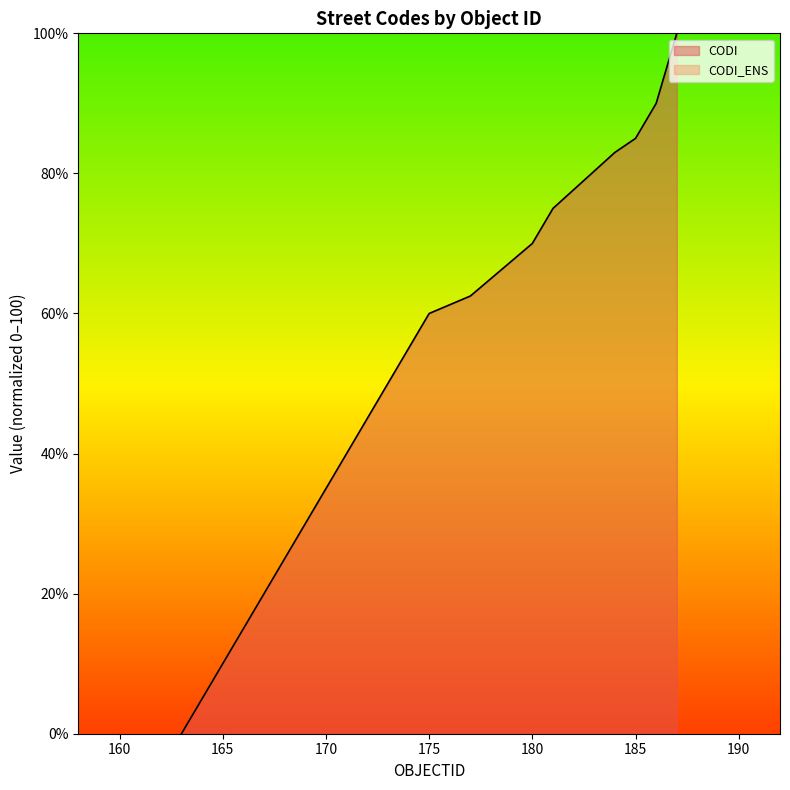

Reading left to right, list all the values displayed in this chart.

0.0	10.0	15.0	20.0	25.0	30.0	40.0	45.0	50.0	55.0	60.0	62.5	65.0	67.5	70.0	75.0	83.0	85.0	90.0	100.0